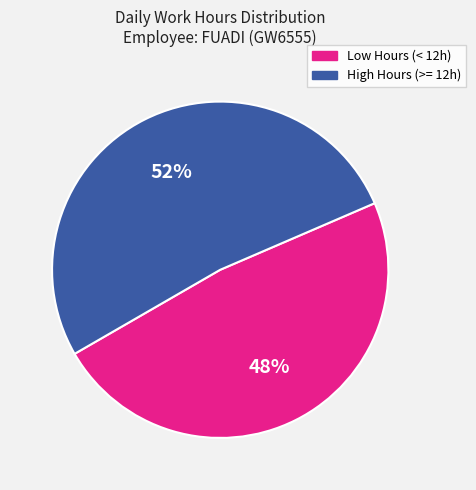

To the nearest percent, what is the average slice percentage?

50%